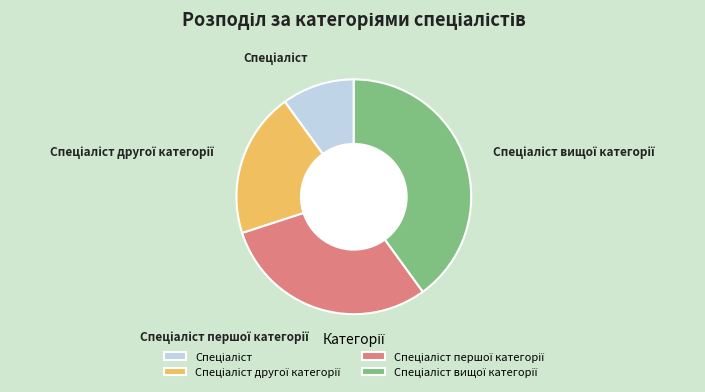

Is there any slice that represents more than half of the pie?

No